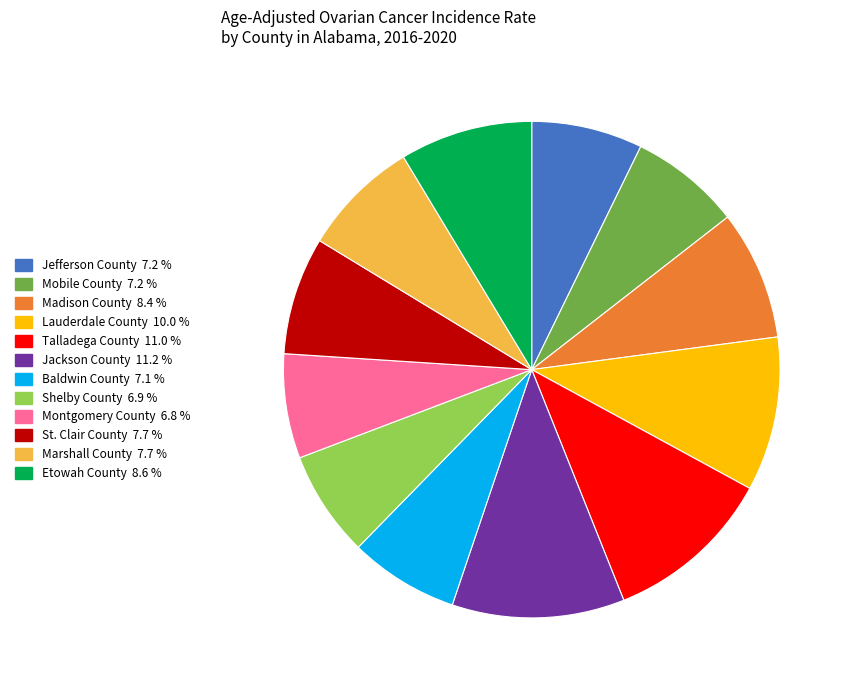

Count the number of slices in the pie.

12